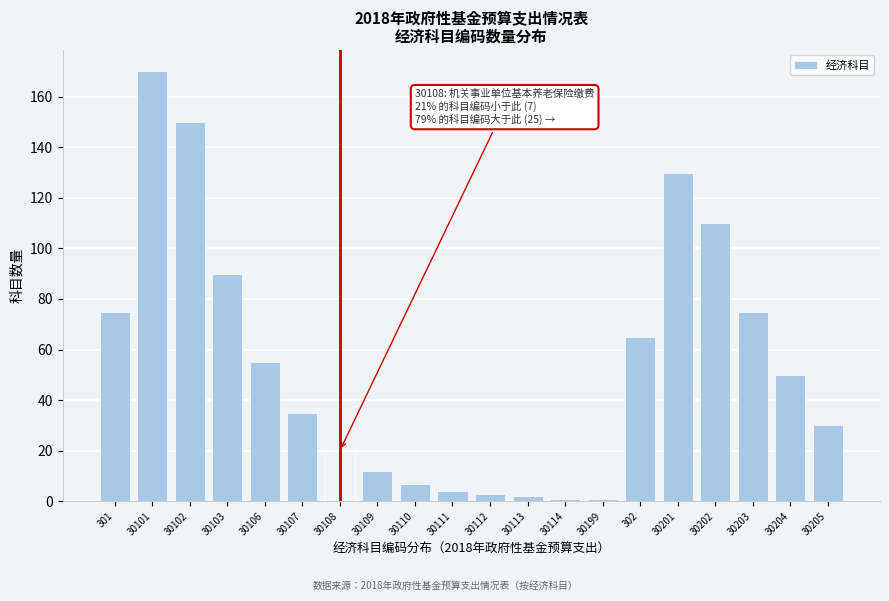

Reading left to right, list all the values displayed in this chart.

75	170	150	90	55	35	20	12	7	4	3	2	1	1	65	130	110	75	50	30